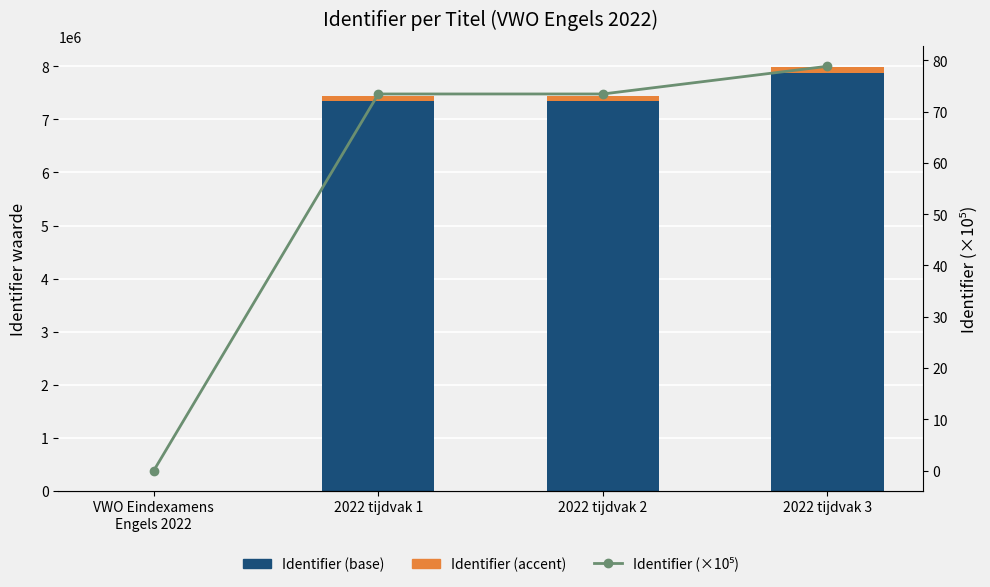

Is it true that Identifier (×10⁵) equals 73.4 at 2022 tijdvak 1?

True